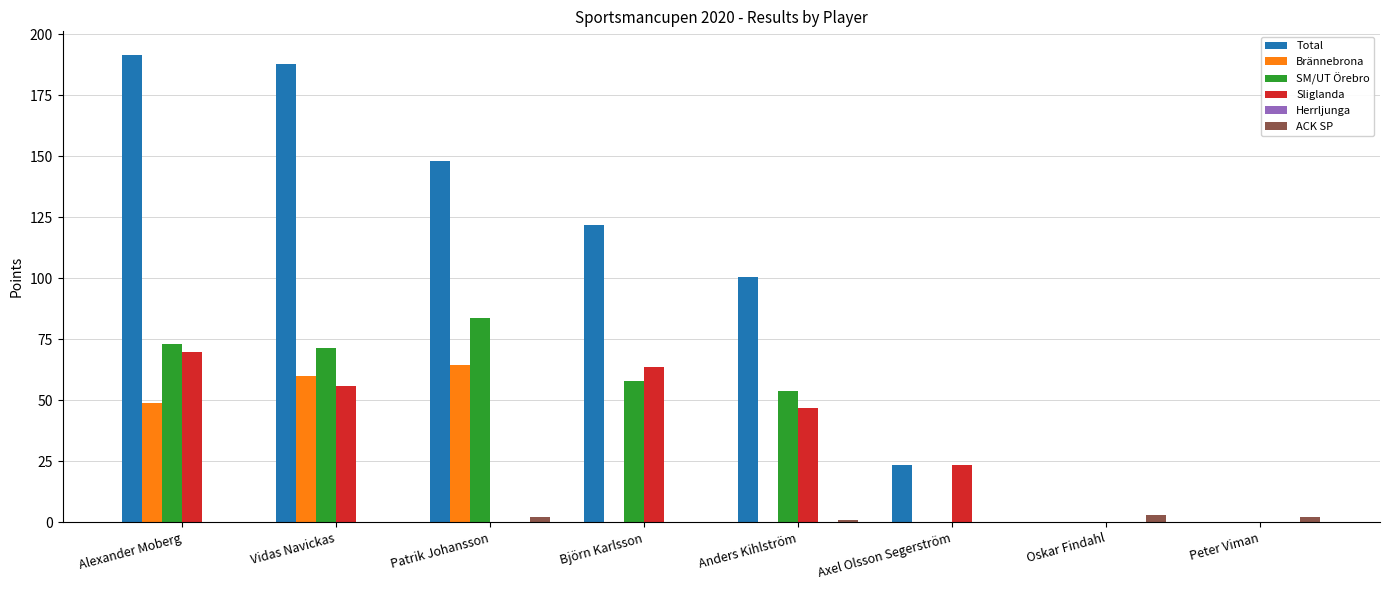

Which series has the largest total across all categories?

Total